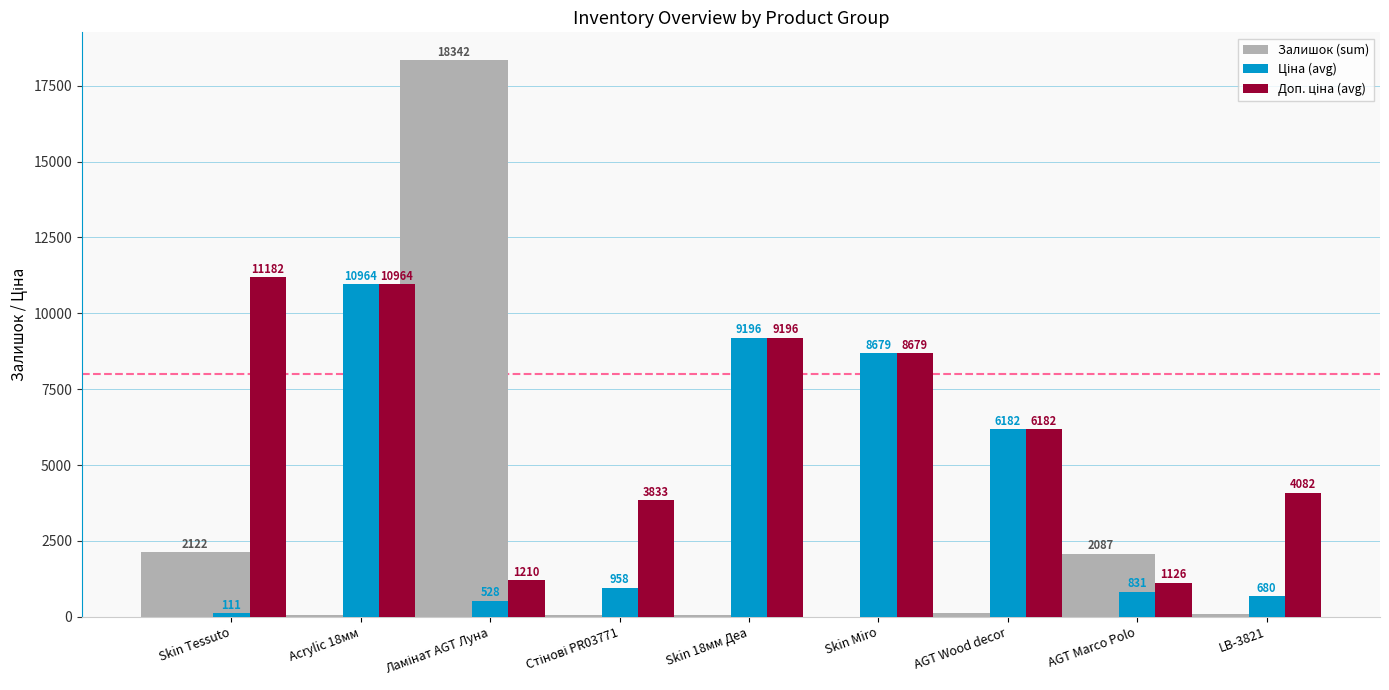

What is the approximate value of Залишок (sum) at Skin Tessuto?

2122.0